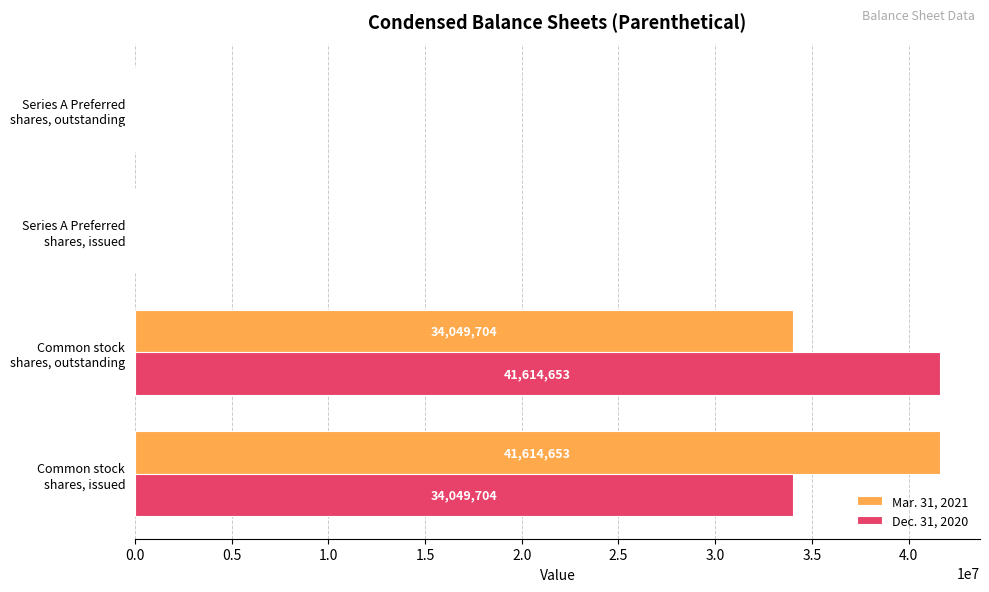

How many data points does each series have?

4